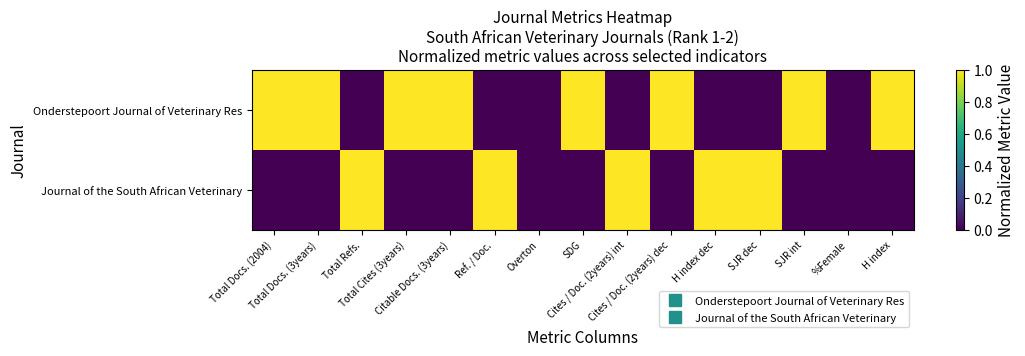

Which series has the largest total across all categories?

Onderstepoort Journal of Veterinary Res